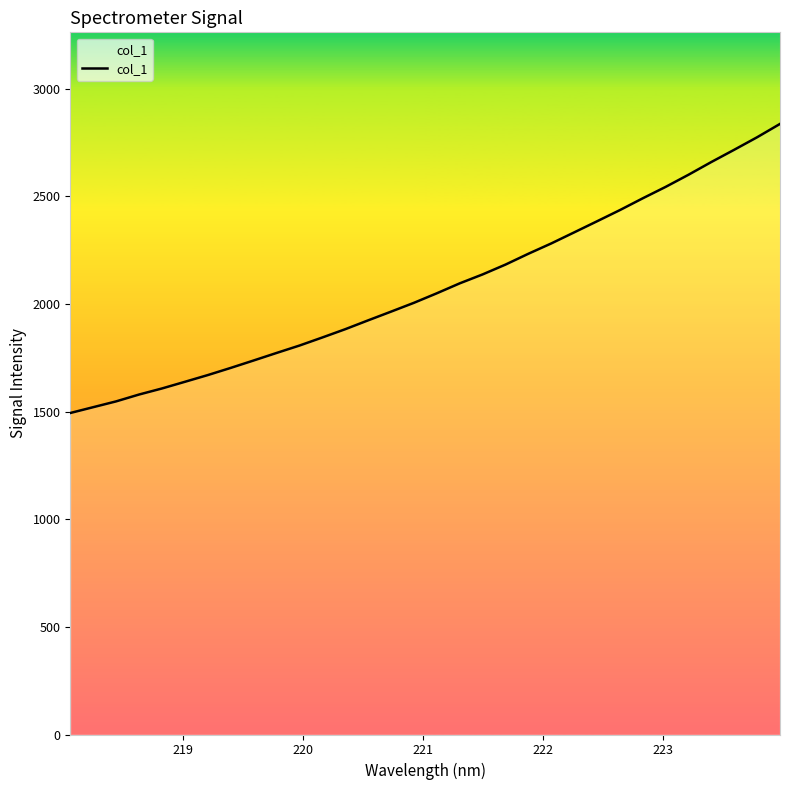

What is the smallest value displayed?

1493.4